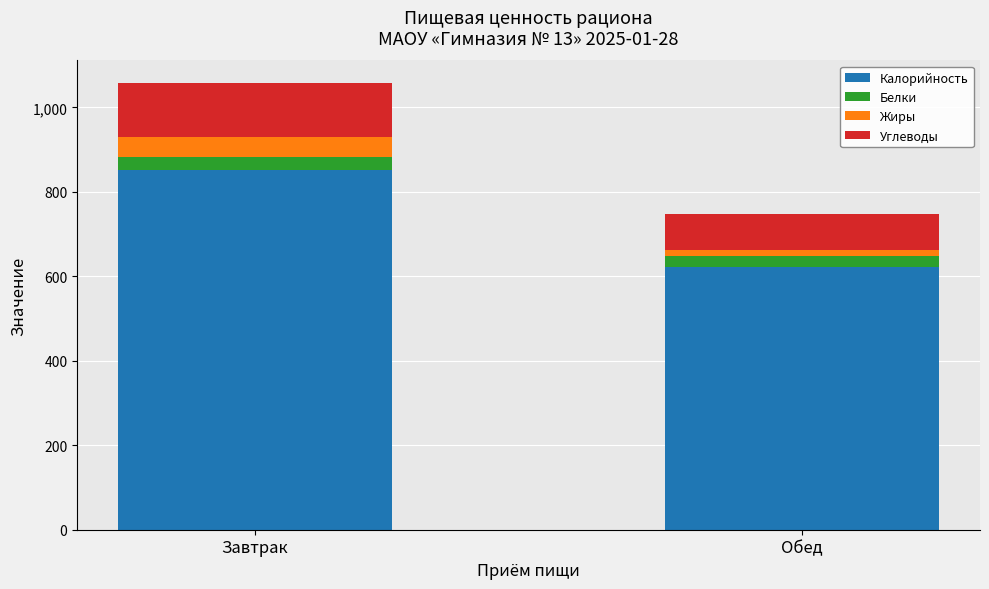

List the labels in order of Калорийность value, largest first.

Завтрак, Обед